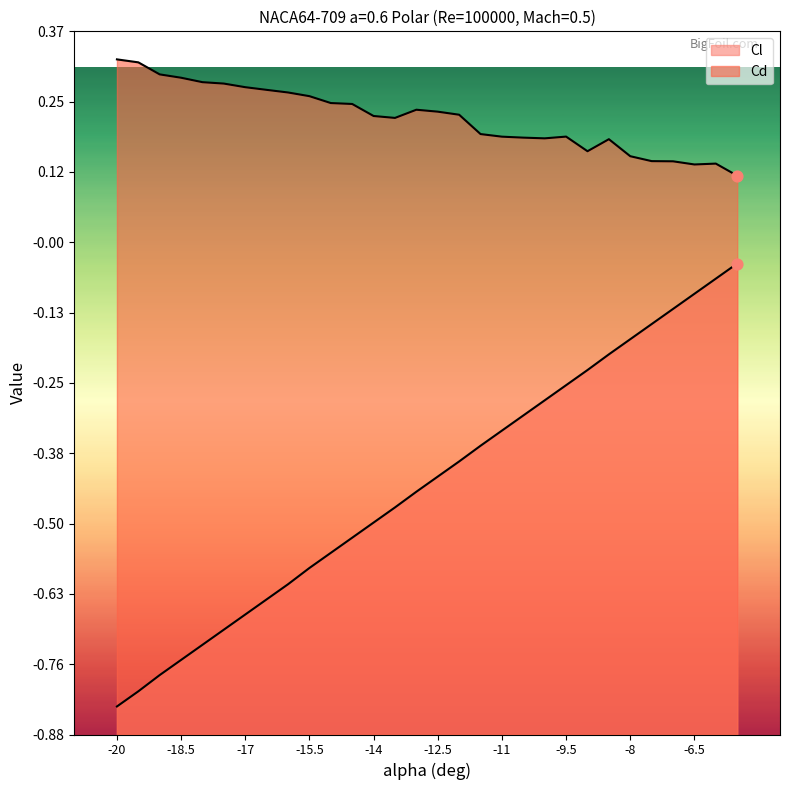

At which category is the sum across all series the highest?

-5.5